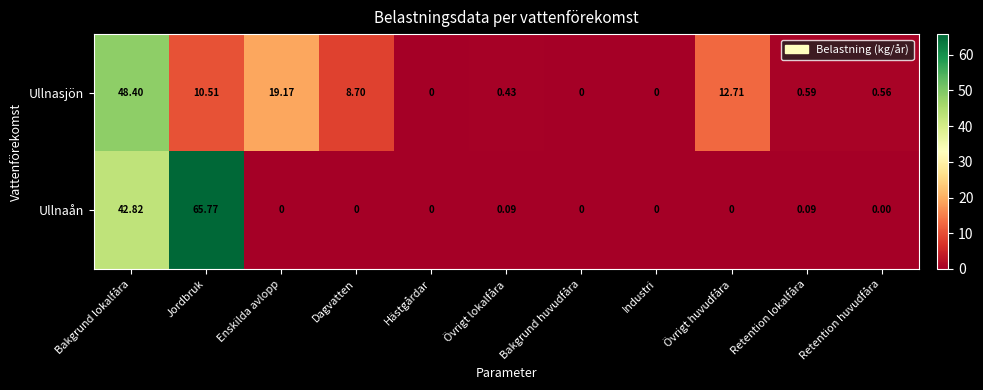

Which series has the largest total across all categories?

Ullnaån